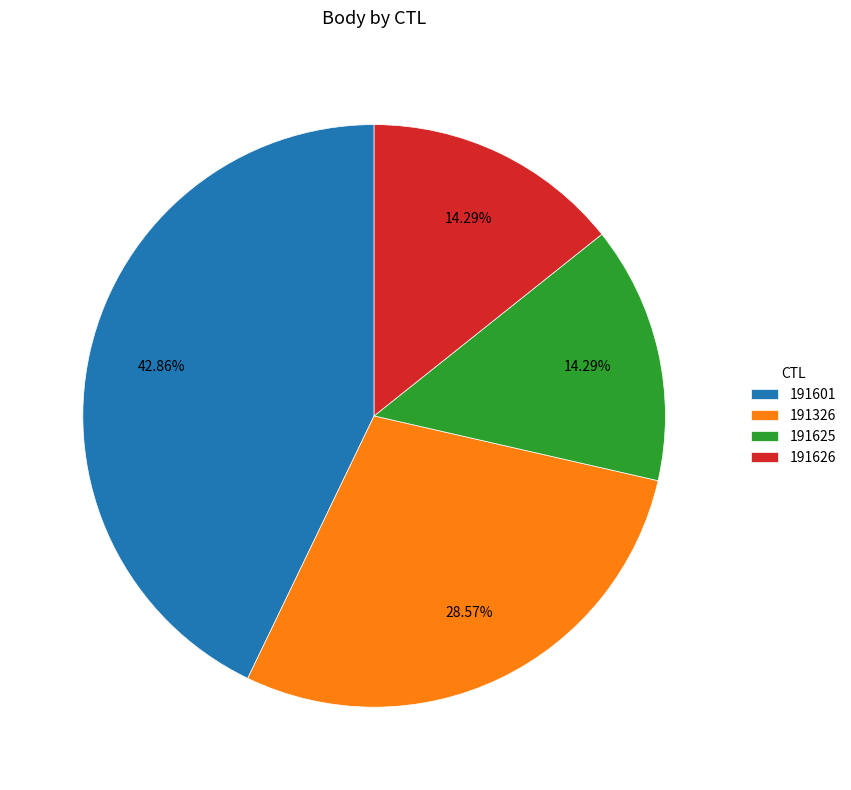

To the nearest percent, what is the combined percentage of 191601 and 191326?

71%